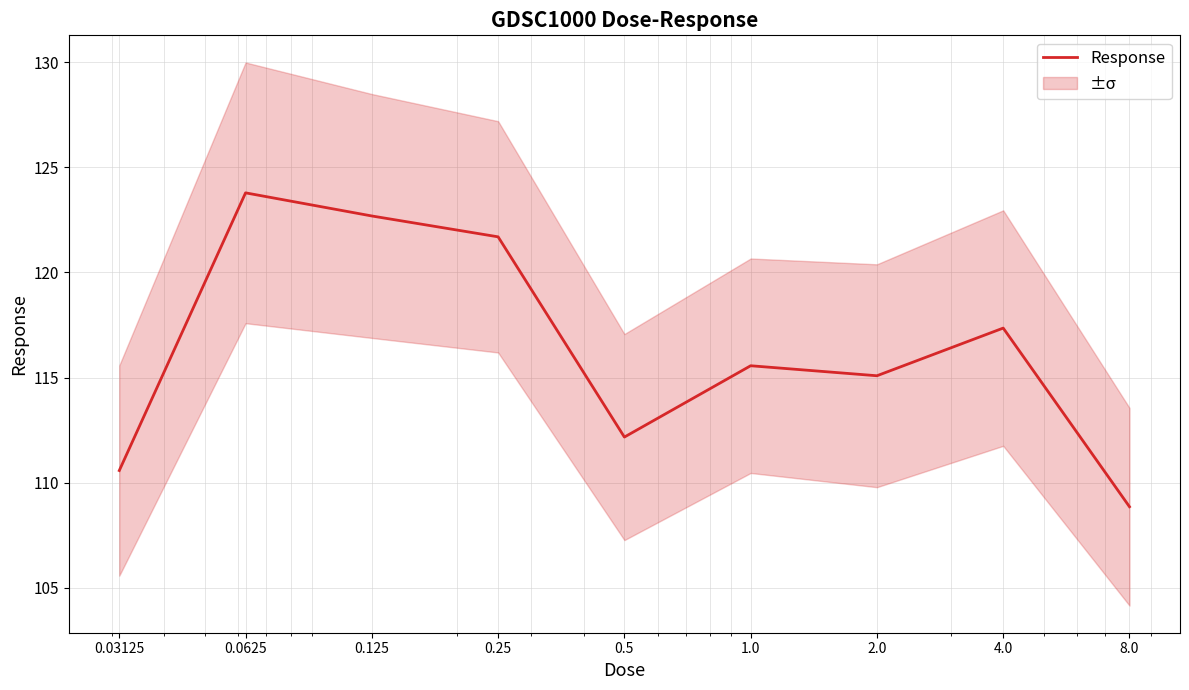

Reading left to right, what are all the values shown in this chart?

110.6	123.8	122.7	121.7	112.2	115.6	115.1	117.4	108.9